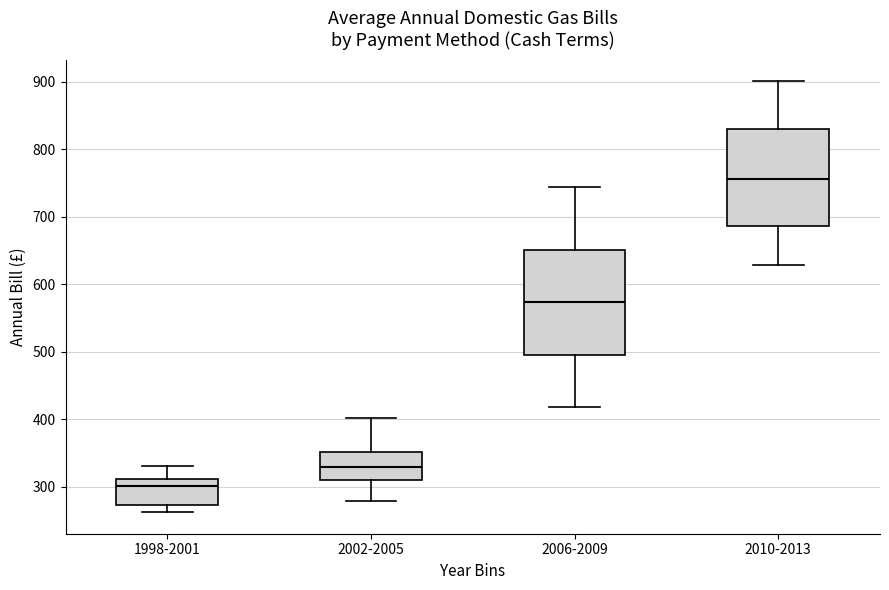

Comparing the boxes themselves (not the whiskers), which one is the tallest?

2006-2009